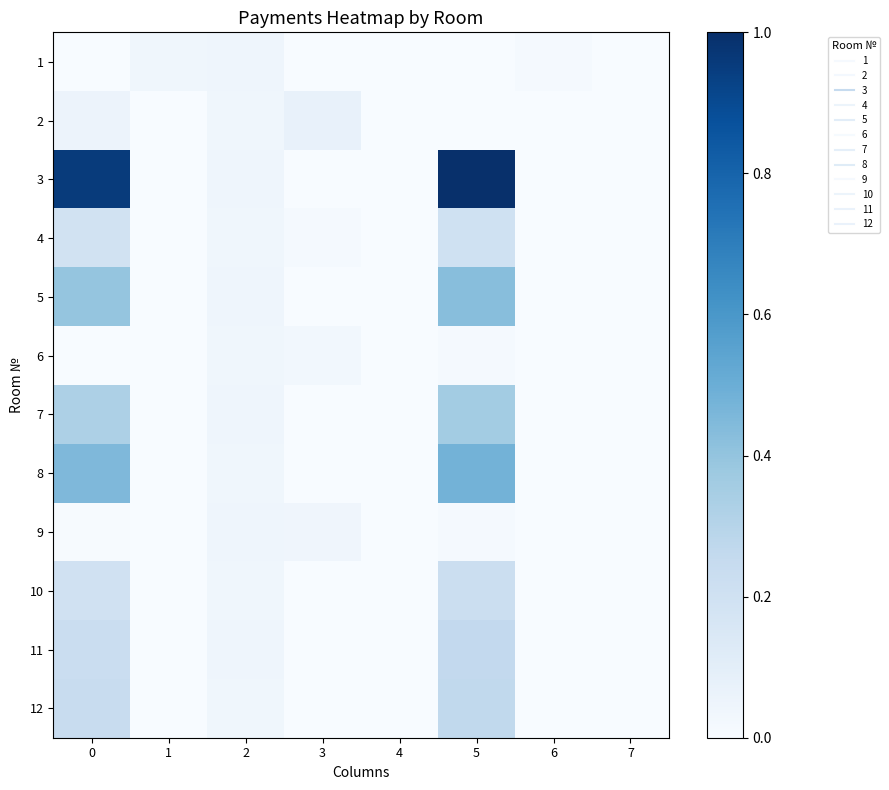

Reading left to right, extract all data points from this chart.

1: 0=0.0	1=0.0	2=0.0	3=0.0	4=0.0	5=0.0	6=0.0	7=0.0
2: 0=0.1	1=0.0	2=0.0	3=0.1	4=0.0	5=0.0	6=0.0	7=0.0
3: 0=1.0	1=0.0	2=0.0	3=0.0	4=0.0	5=1.0	6=0.0	7=0.0
4: 0=0.2	1=0.0	2=0.0	3=0.0	4=0.0	5=0.2	6=0.0	7=0.0
5: 0=0.4	1=0.0	2=0.0	3=0.0	4=0.0	5=0.4	6=0.0	7=0.0
6: 0=0.0	1=0.0	2=0.0	3=0.0	4=0.0	5=0.0	6=0.0	7=0.0
7: 0=0.3	1=0.0	2=0.0	3=0.0	4=0.0	5=0.4	6=0.0	7=0.0
8: 0=0.5	1=0.0	2=0.0	3=0.0	4=0.0	5=0.5	6=0.0	7=0.0
9: 0=0.0	1=0.0	2=0.0	3=0.0	4=0.0	5=0.0	6=0.0	7=0.0
10: 0=0.2	1=0.0	2=0.0	3=0.0	4=0.0	5=0.2	6=0.0	7=0.0
11: 0=0.2	1=0.0	2=0.0	3=0.0	4=0.0	5=0.3	6=0.0	7=0.0
12: 0=0.2	1=0.0	2=0.0	3=0.0	4=0.0	5=0.3	6=0.0	7=0.0